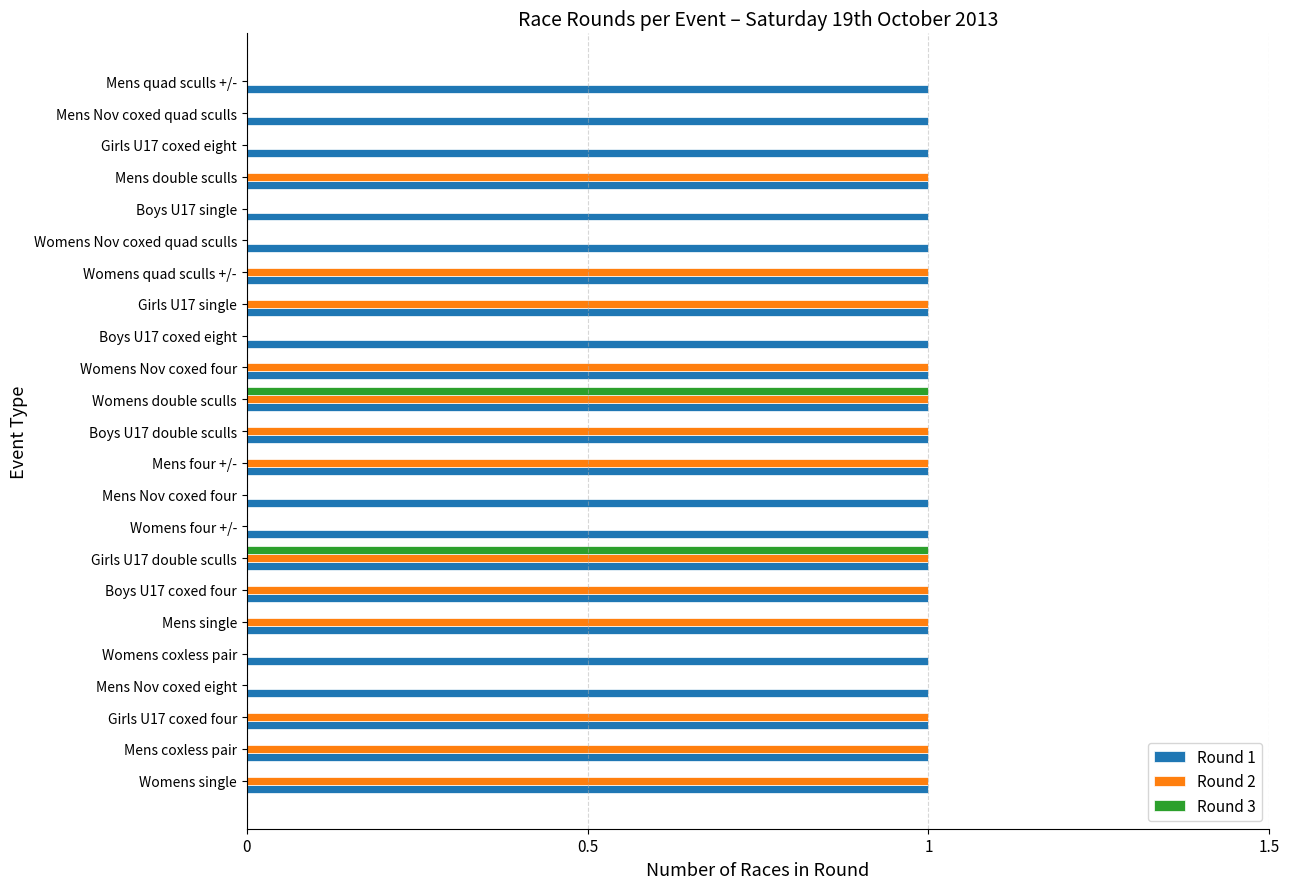

Which series has the largest total across all categories?

Round 1